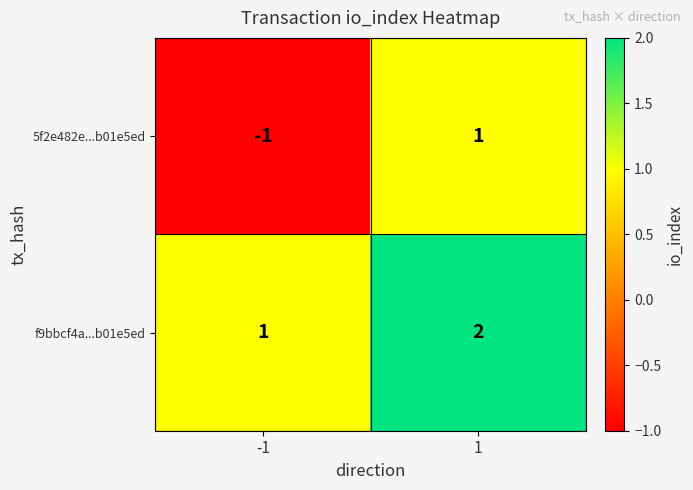

At 1, list the series in order from largest to smallest.

f9bbcf4a...b01e5ed, 5f2e482e...b01e5ed